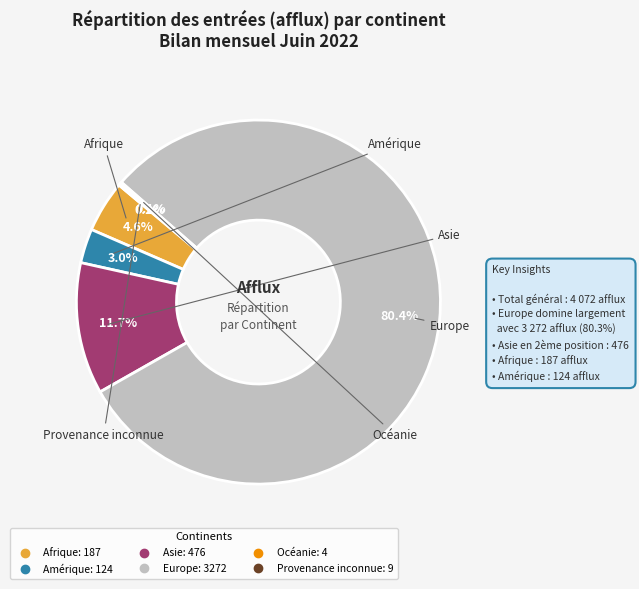

To the nearest percent, what is the difference between the Asie and Afrique slice percentages?

7%